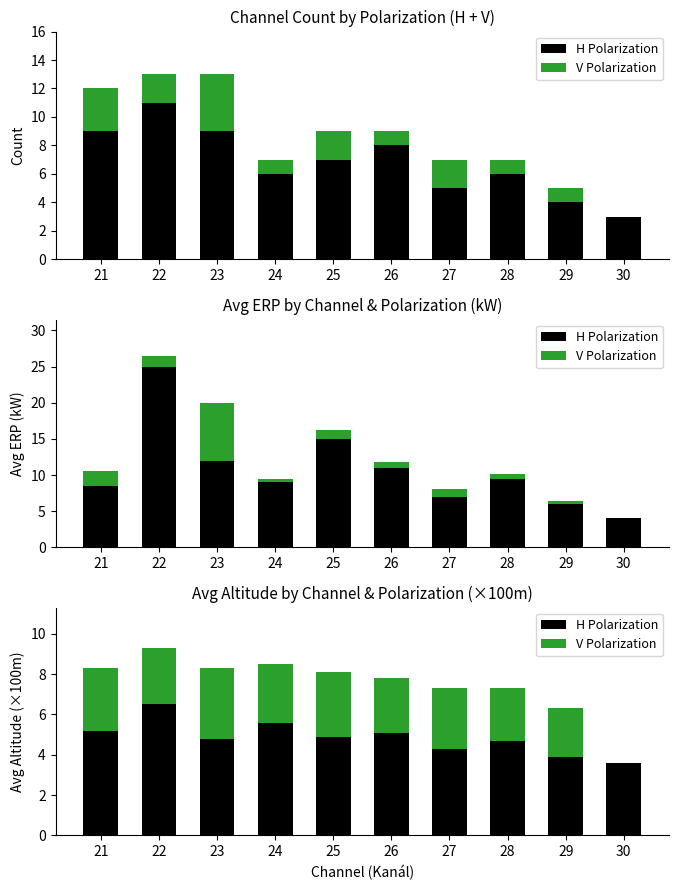

What is the average value of the H Polarization series?

4.9